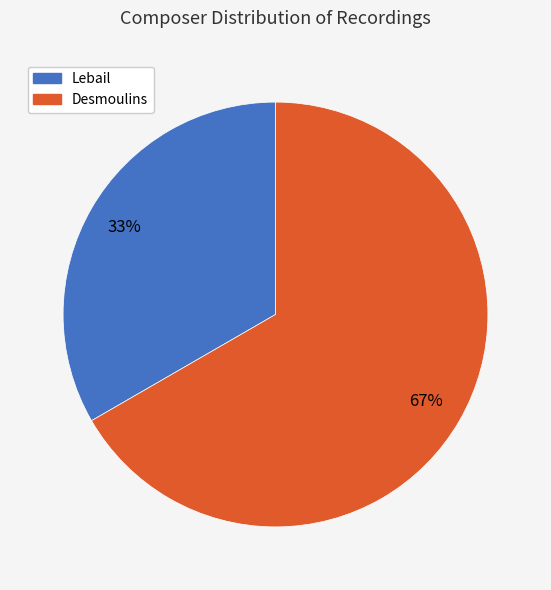

Combined, do Lebail and Desmoulins account for over 50%?

Yes